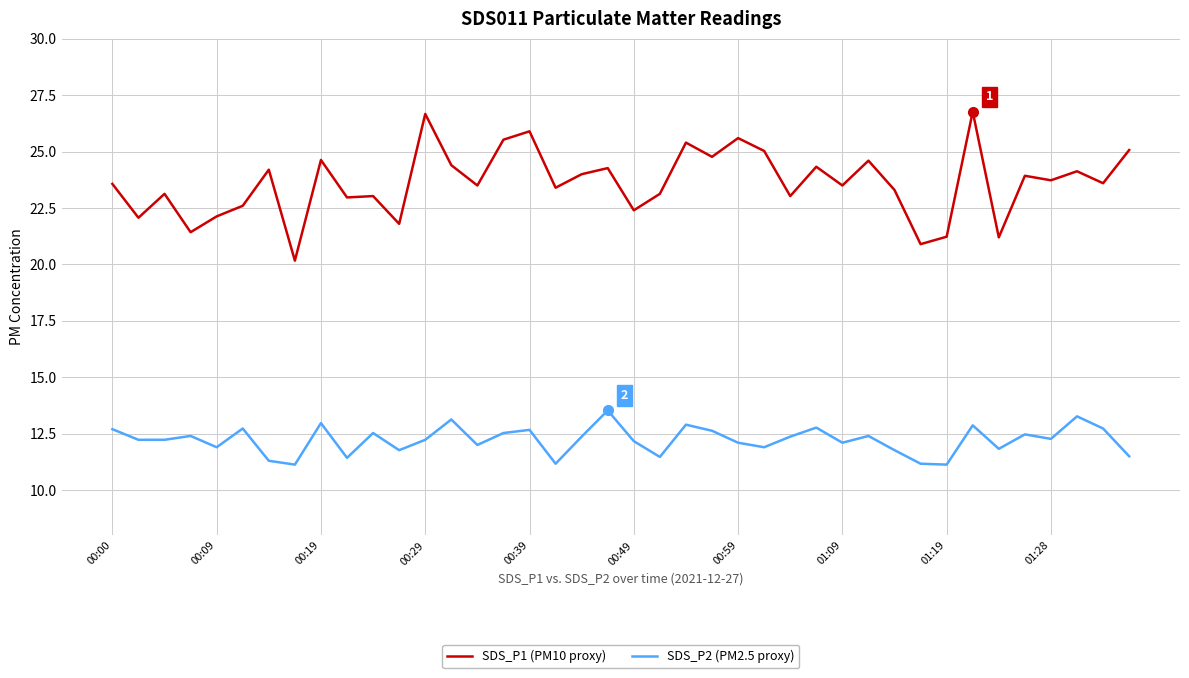

List the series in order of their overall mean, highest first.

SDS_P1 (PM10 proxy), SDS_P2 (PM2.5 proxy)